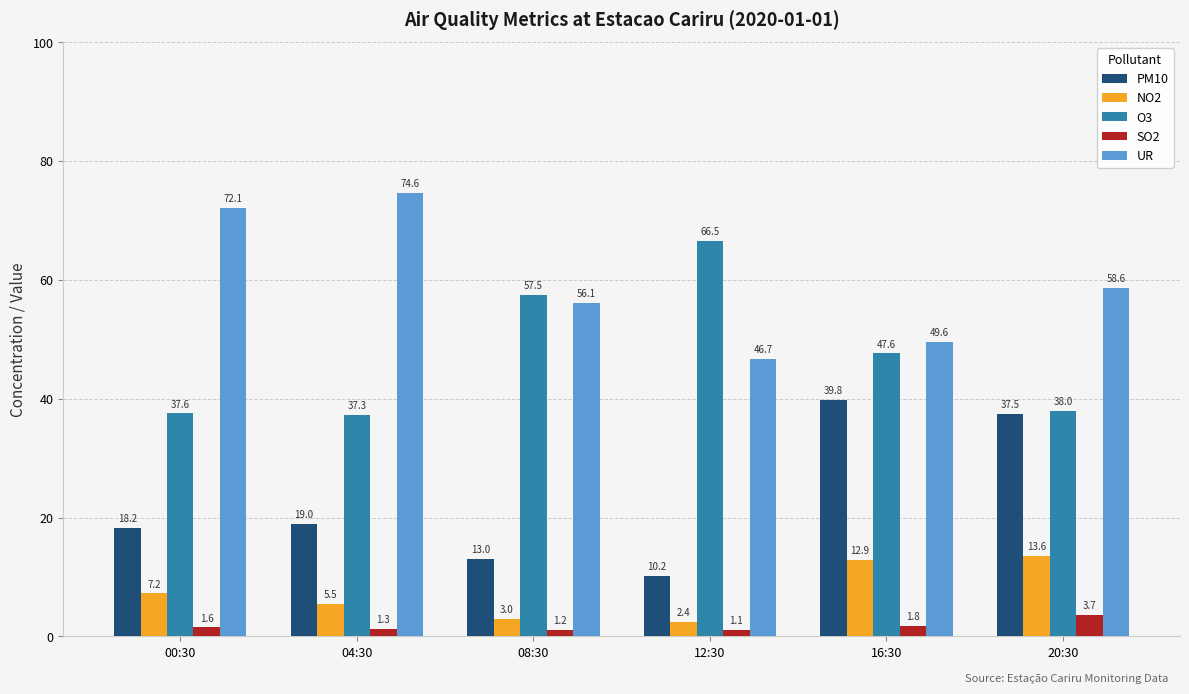

Read the SO2 value at 16:30.

1.8